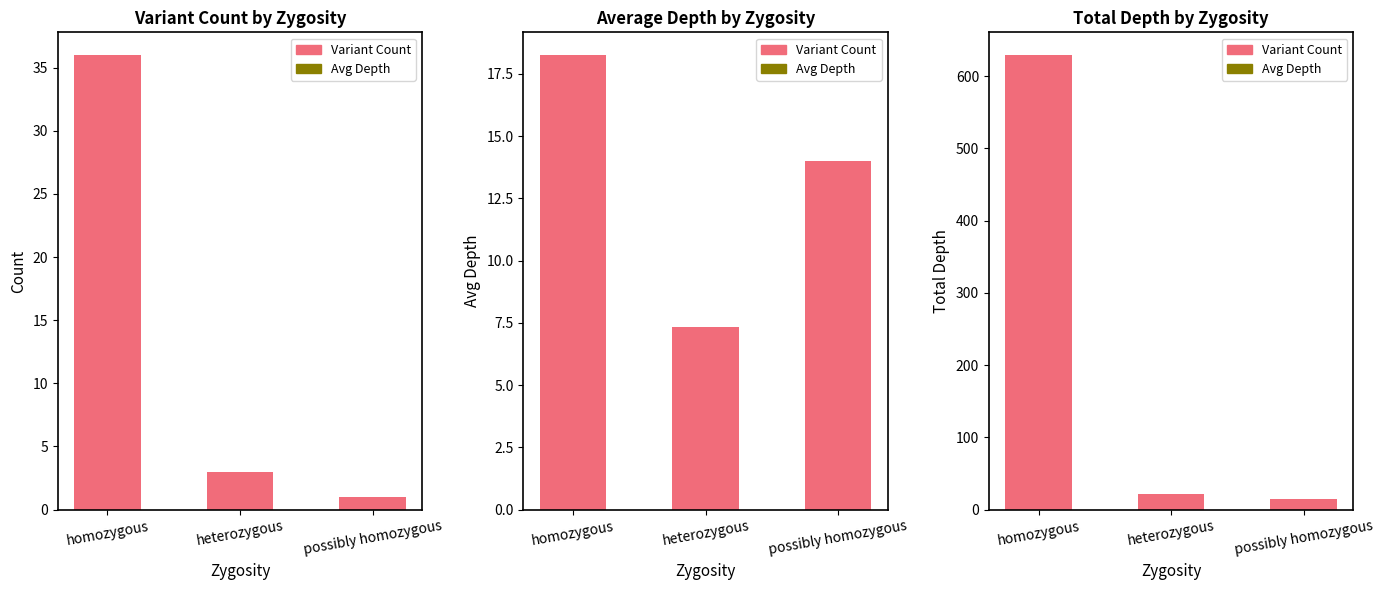

How many values in the Variant Count series exceed 3?

1